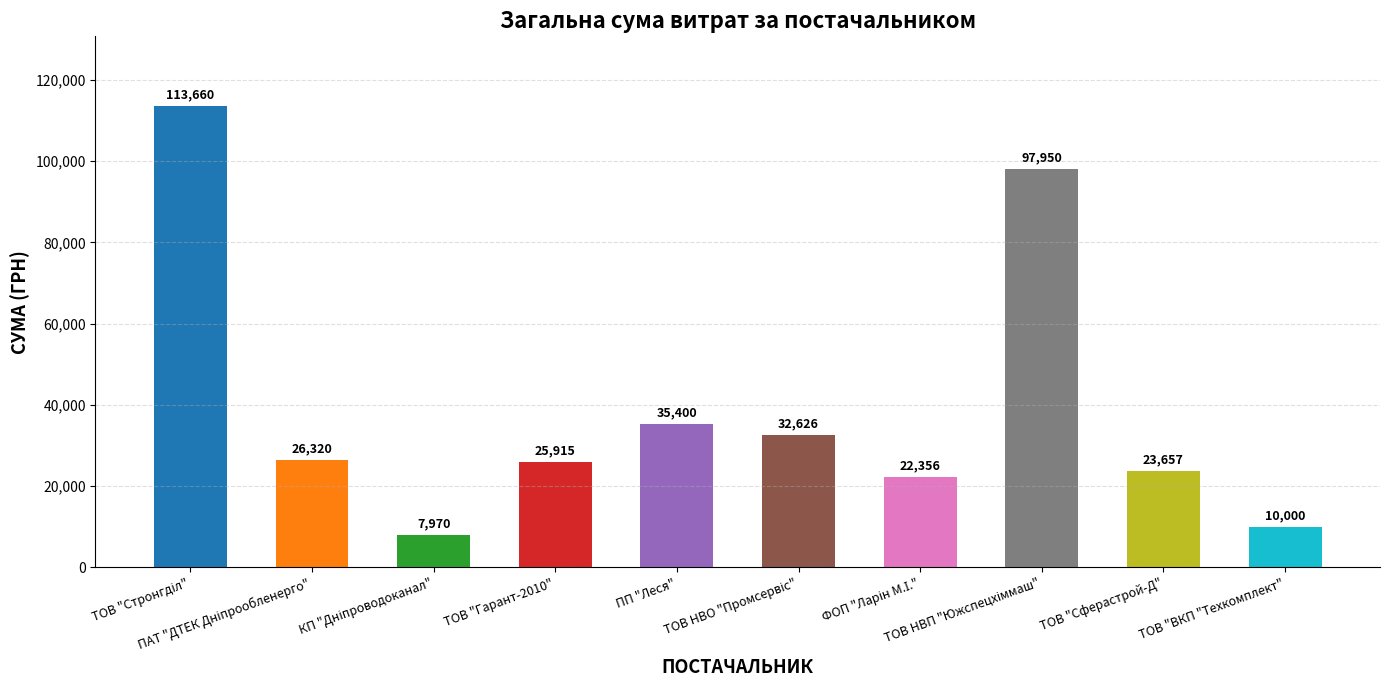

What is the greatest value displayed?

113660.0